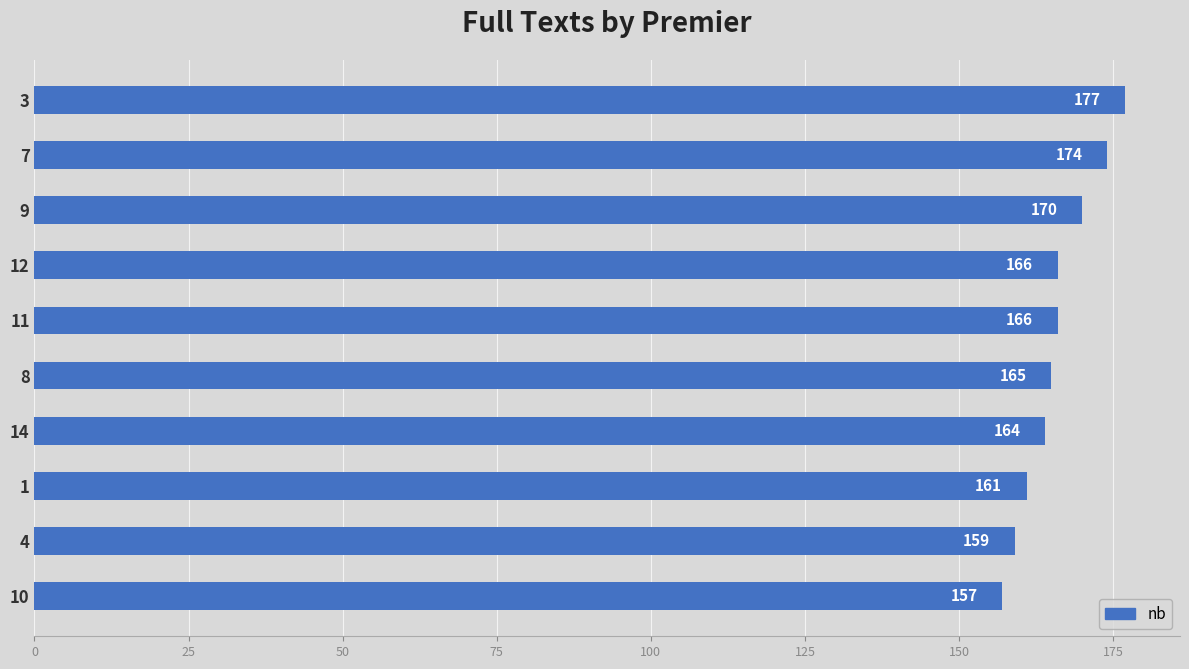

What is the greatest value displayed?

177